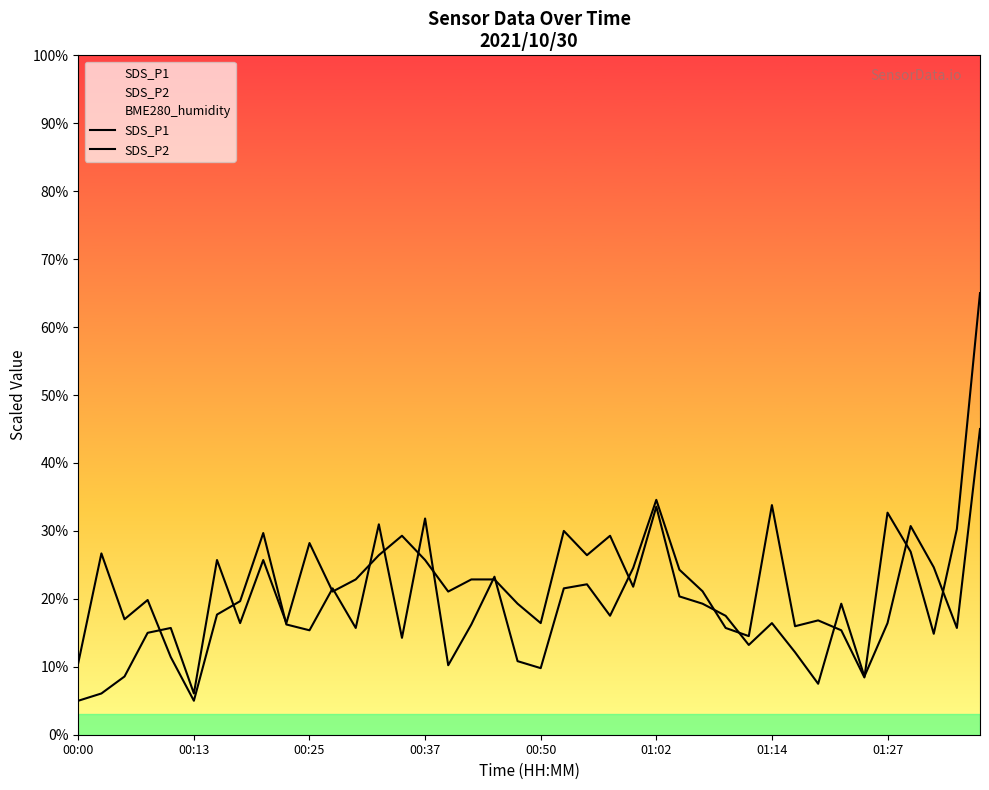

Rank the series by their maximum value, from highest to lowest.

BME280_humidity, SDS_P1, SDS_P2